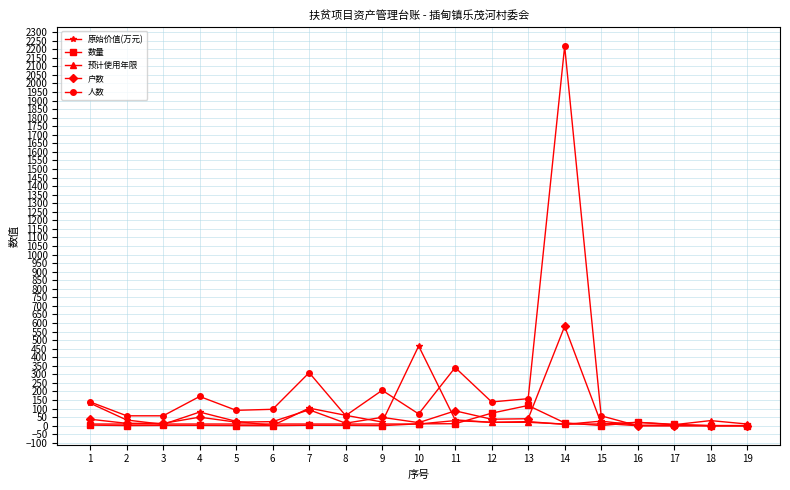

What is the difference between the 户数 values at 15 and 12?

24.0